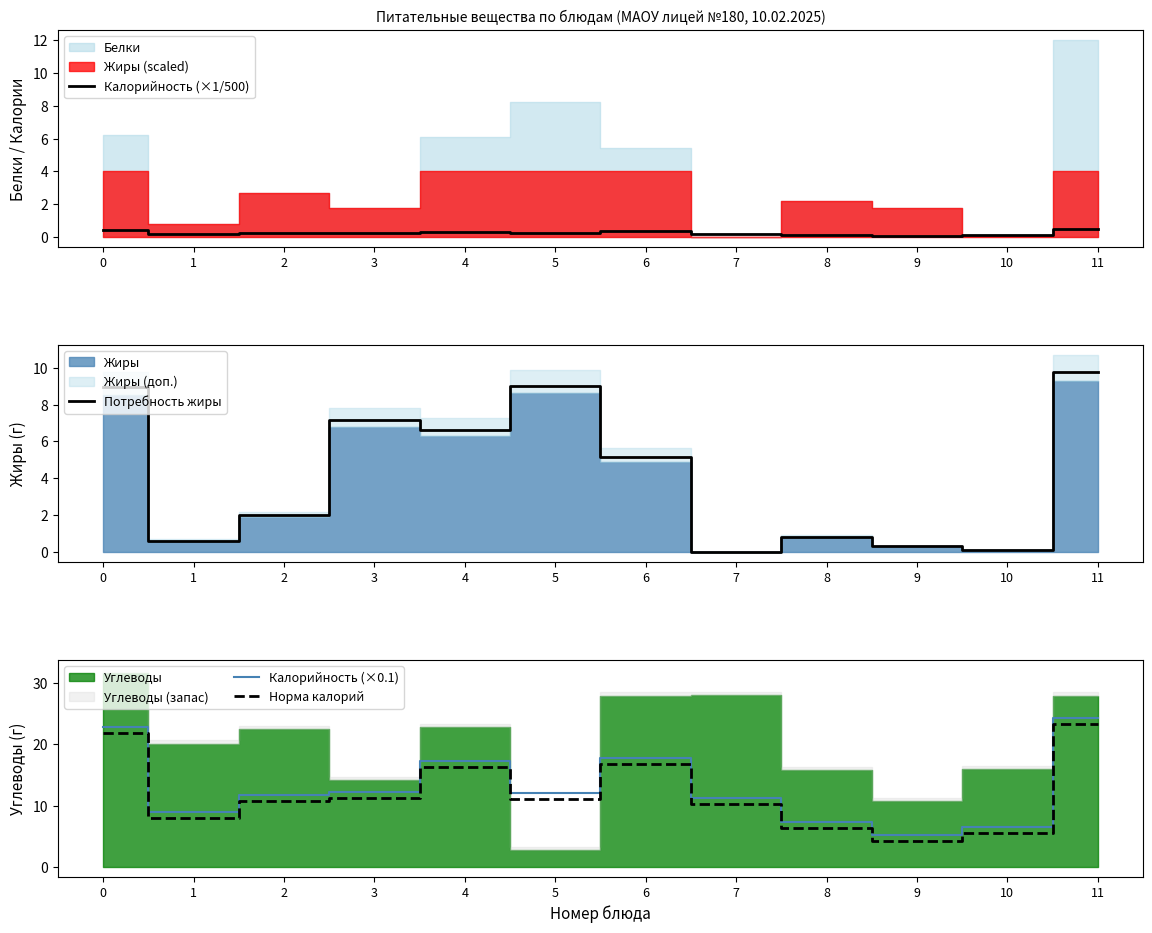

Count the number of categories in the chart.

12